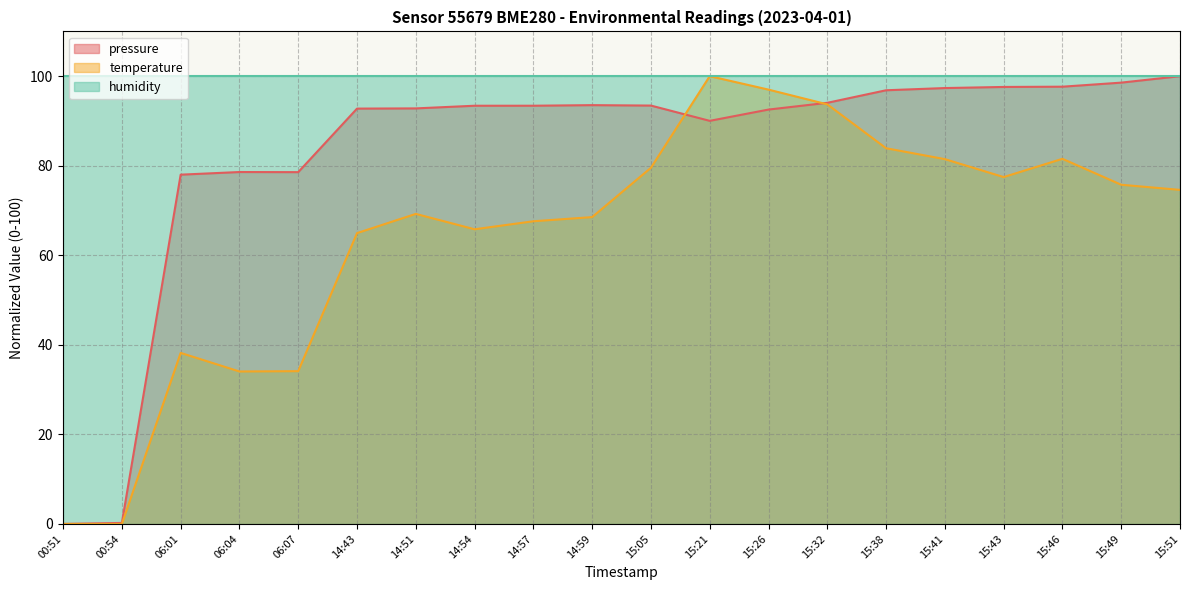

The pressure series shows 24.1 at 14:59. True or false?

False